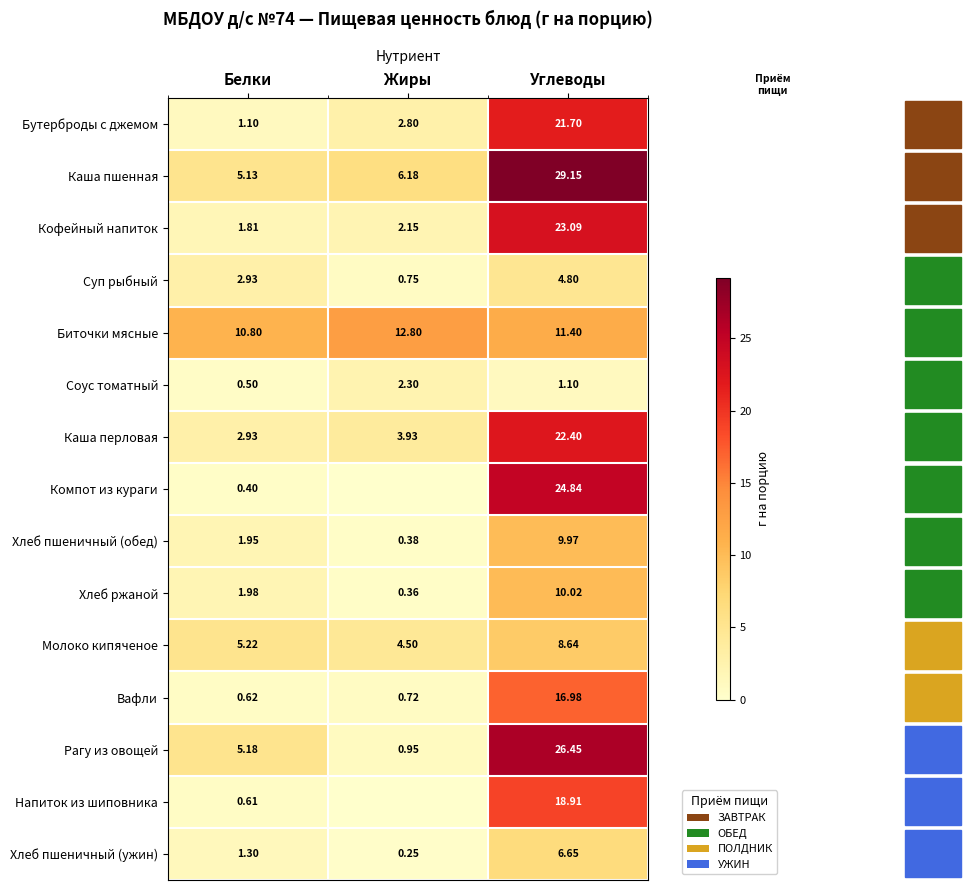

The Соус томатный series shows 3.8 at Жиры. True or false?

False